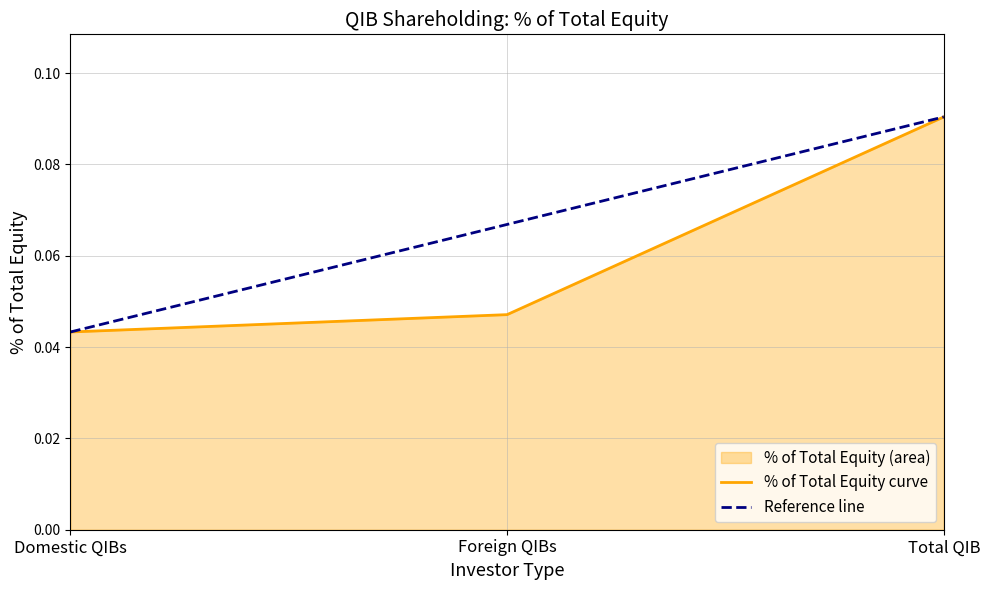

Does the chart have visible grid lines?

Yes